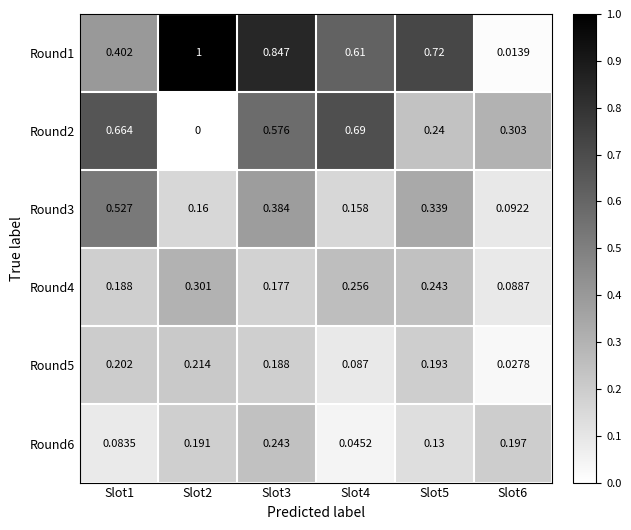

Is the value of Round2 at Slot3 greater than the value of Round4 at Slot6?

Yes